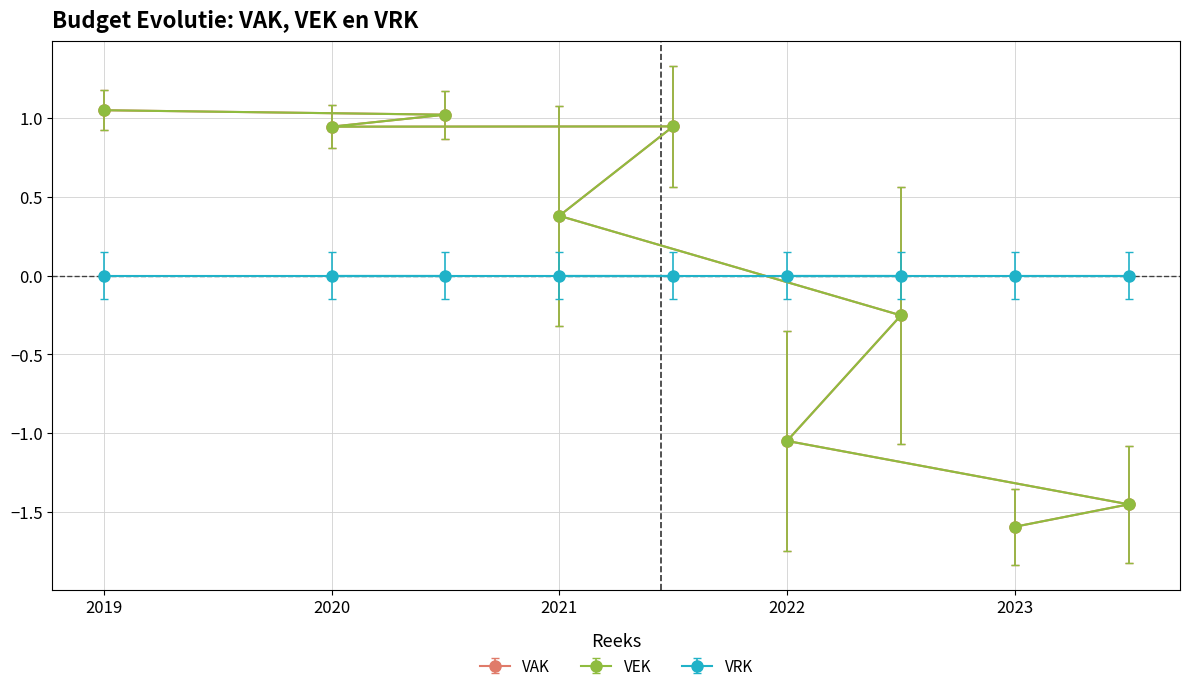

Where is the first local maximum for VAK?

2021 1ste aanpassing